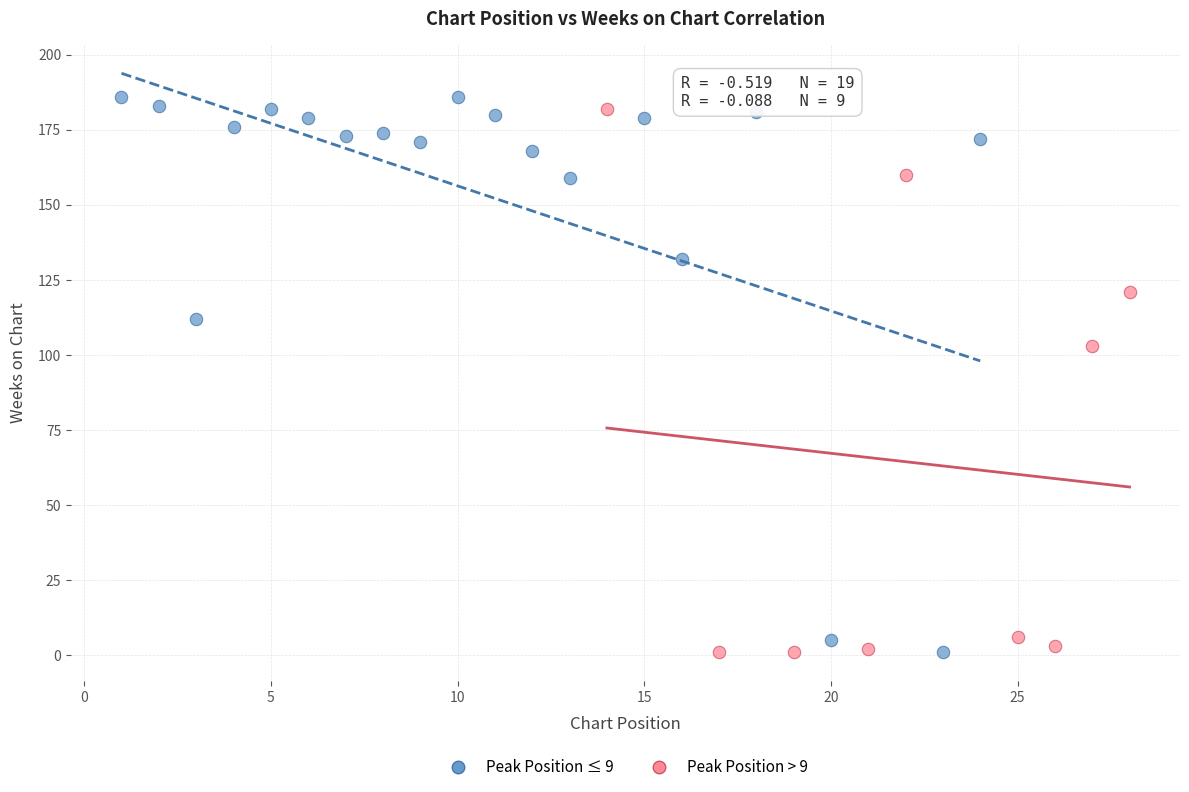

Which series has the widest spread of Y values?

Peak Position ≤ 9